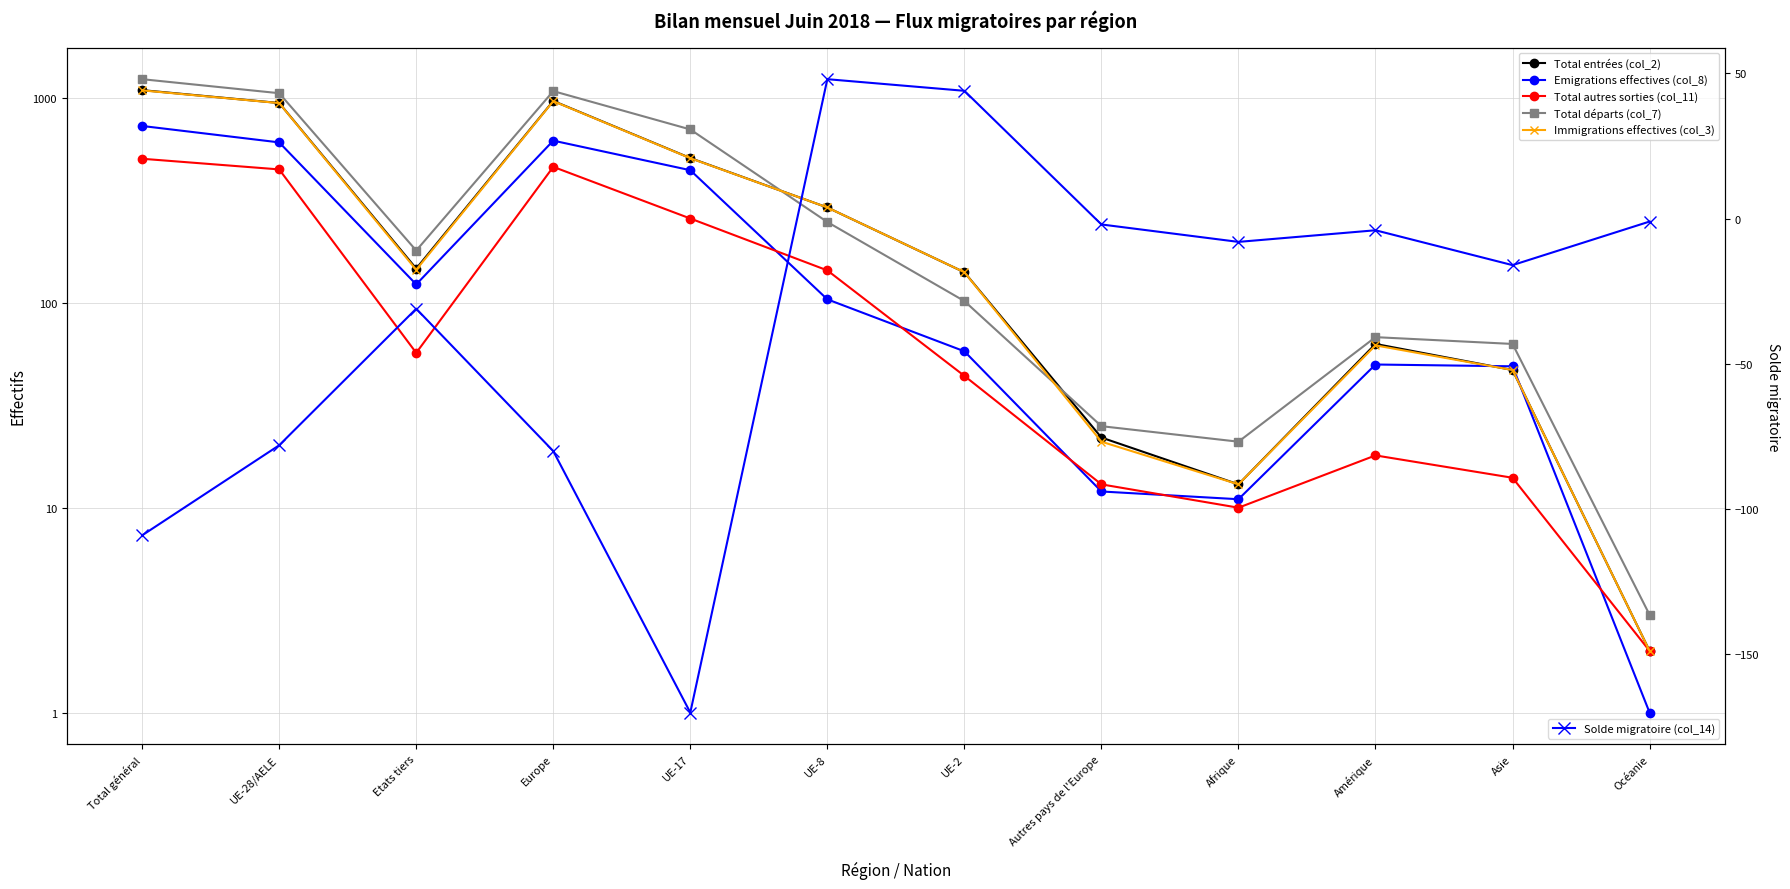

Read the Emigrations effectives (col_8) value at UE-17, to the nearest 50.

450